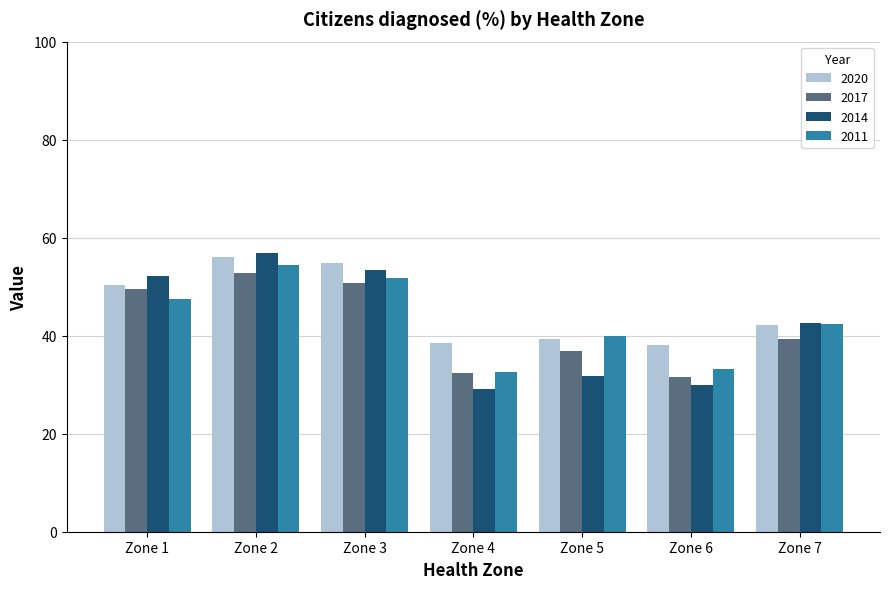

Is it true that 2017 equals 23.0 at Zone 1?

False